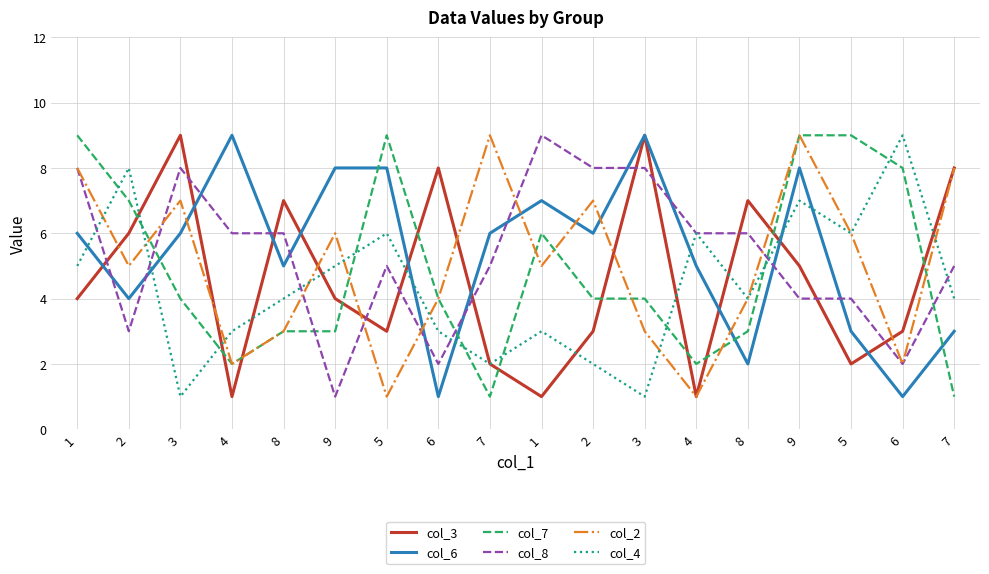

How many lines are shown in the chart?

6